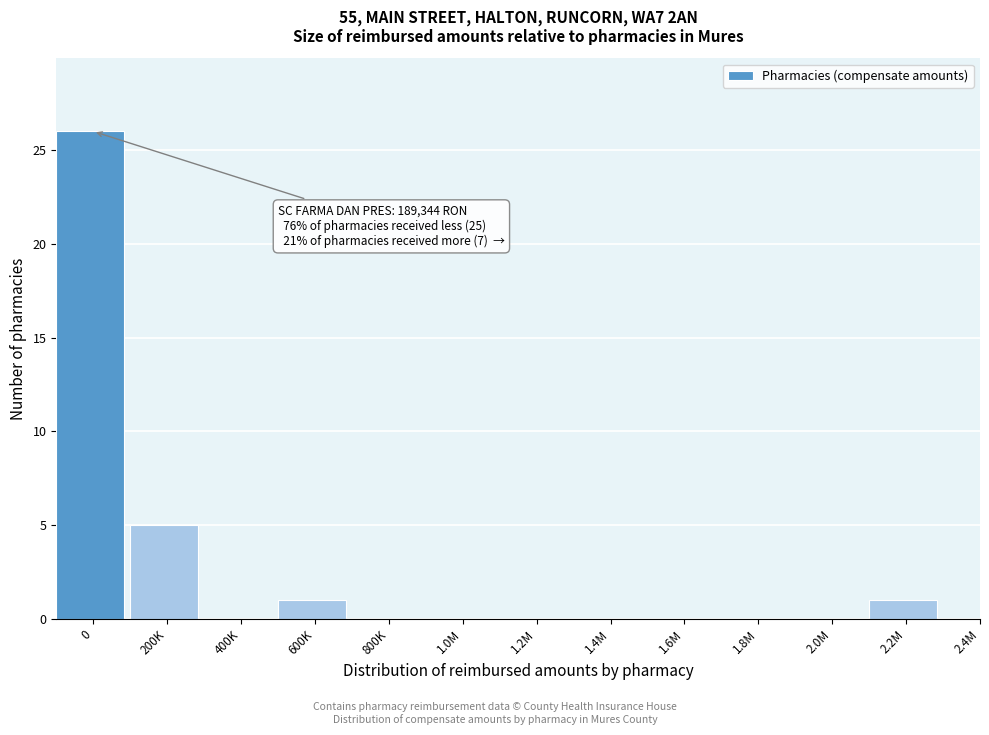

Reading left to right, what are all the values shown in this chart?

0=26	200K=5	400K=0	600K=1	800K=0	1.0M=0	1.2M=0	1.4M=0	1.6M=0	1.8M=0	2.0M=0	2.2M=1	2.4M=0